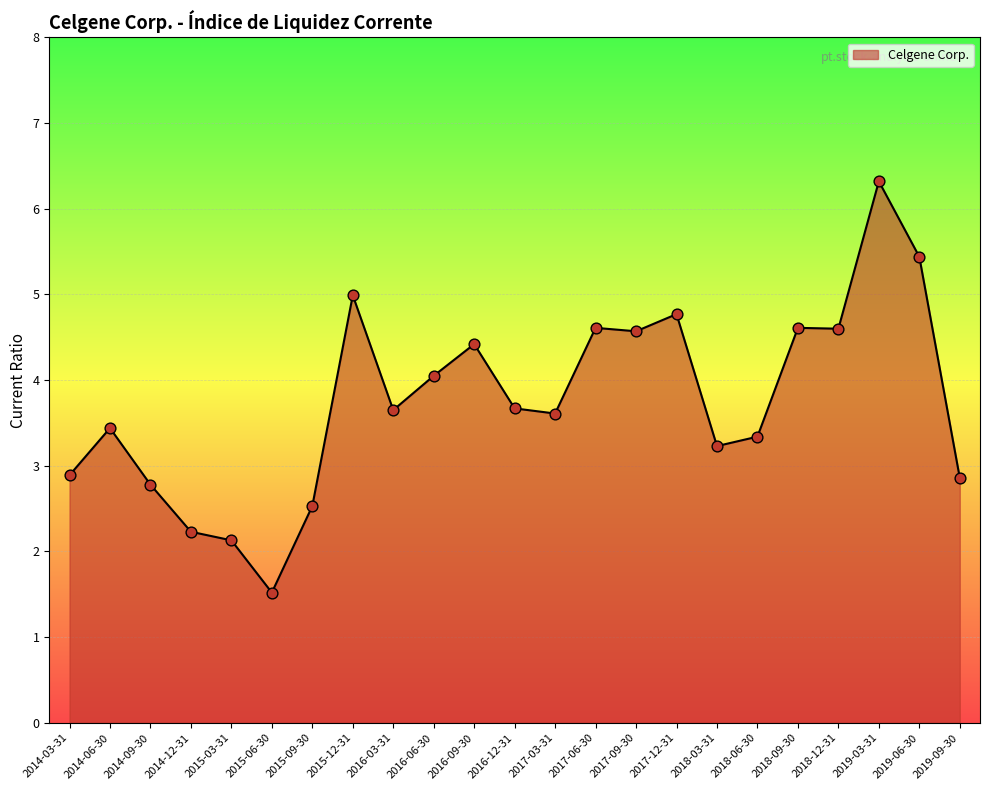

What is the ratio of the value at 2014-12-31 to the value at 2014-06-30?

0.6